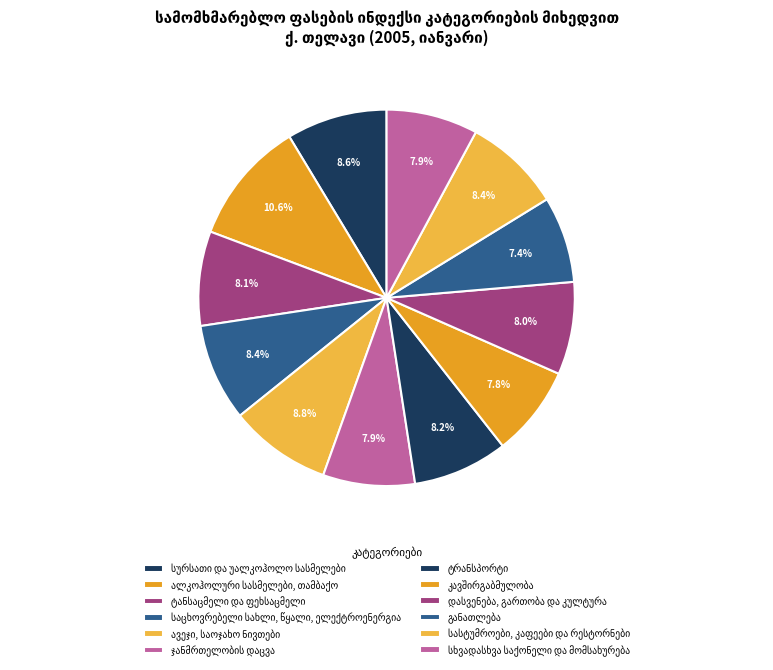

Which category has the biggest portion of the pie?

ალკოჰოლური სასმელები, თამბაქო